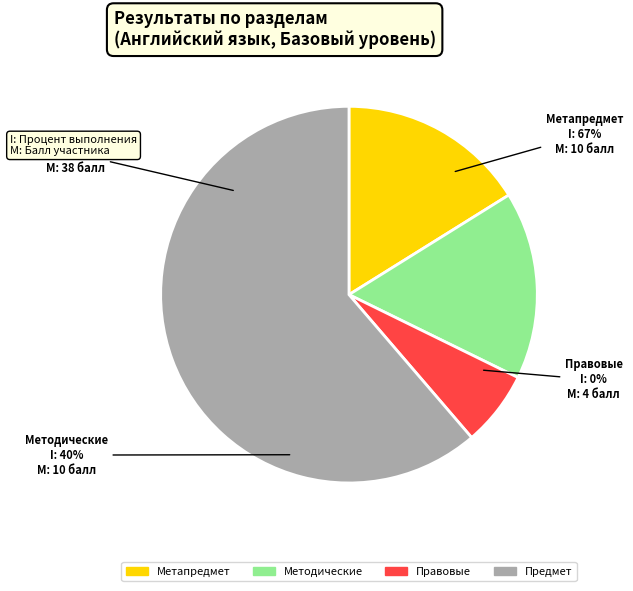

To the nearest percent, what is the difference between the Метапредмет and Правовые slice percentages?

10%